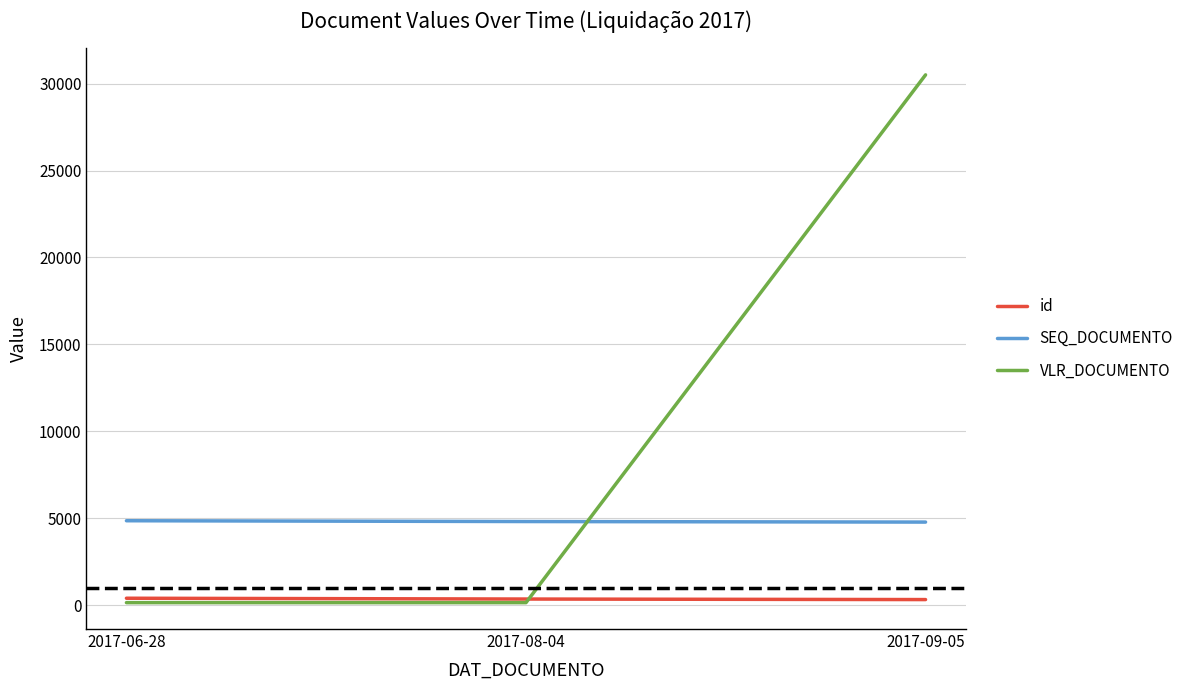

Which category has the highest value in the VLR_DOCUMENTO series?

2017-09-05